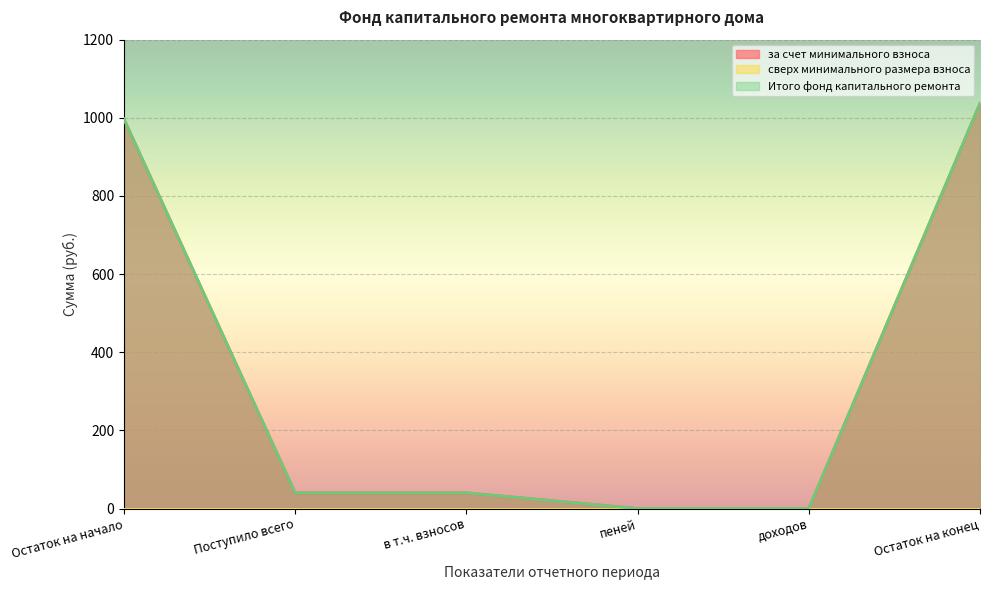

What is the difference between the second highest and second lowest values in the за счет минимального взноса series?

996.9